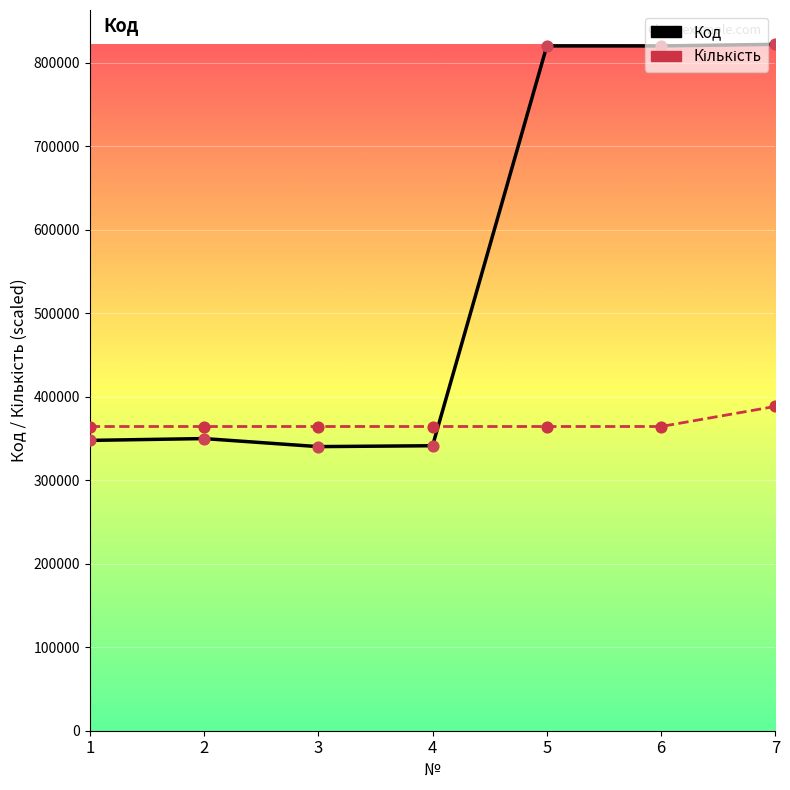

Which series has the largest total across all categories?

Код